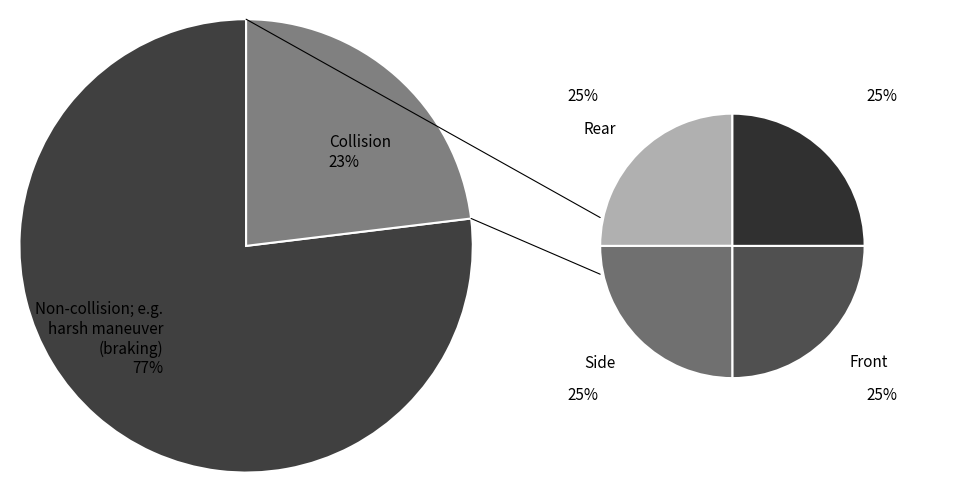

Does 29 represent more than half of the total?

No